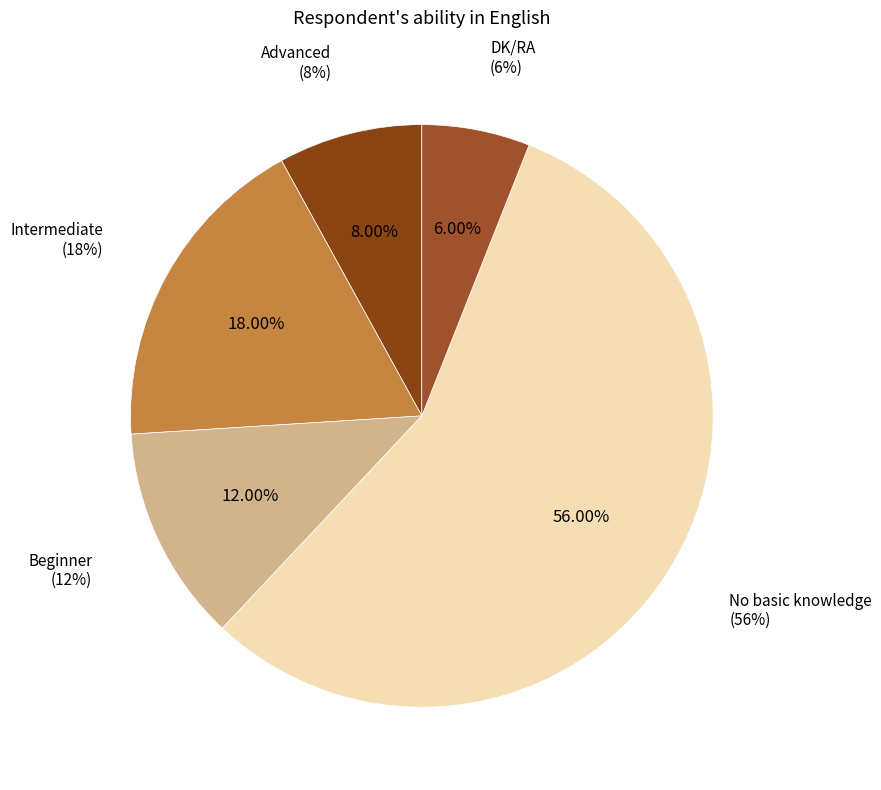

To the nearest percent, what is the difference between the largest and smallest slice percentages?

50%